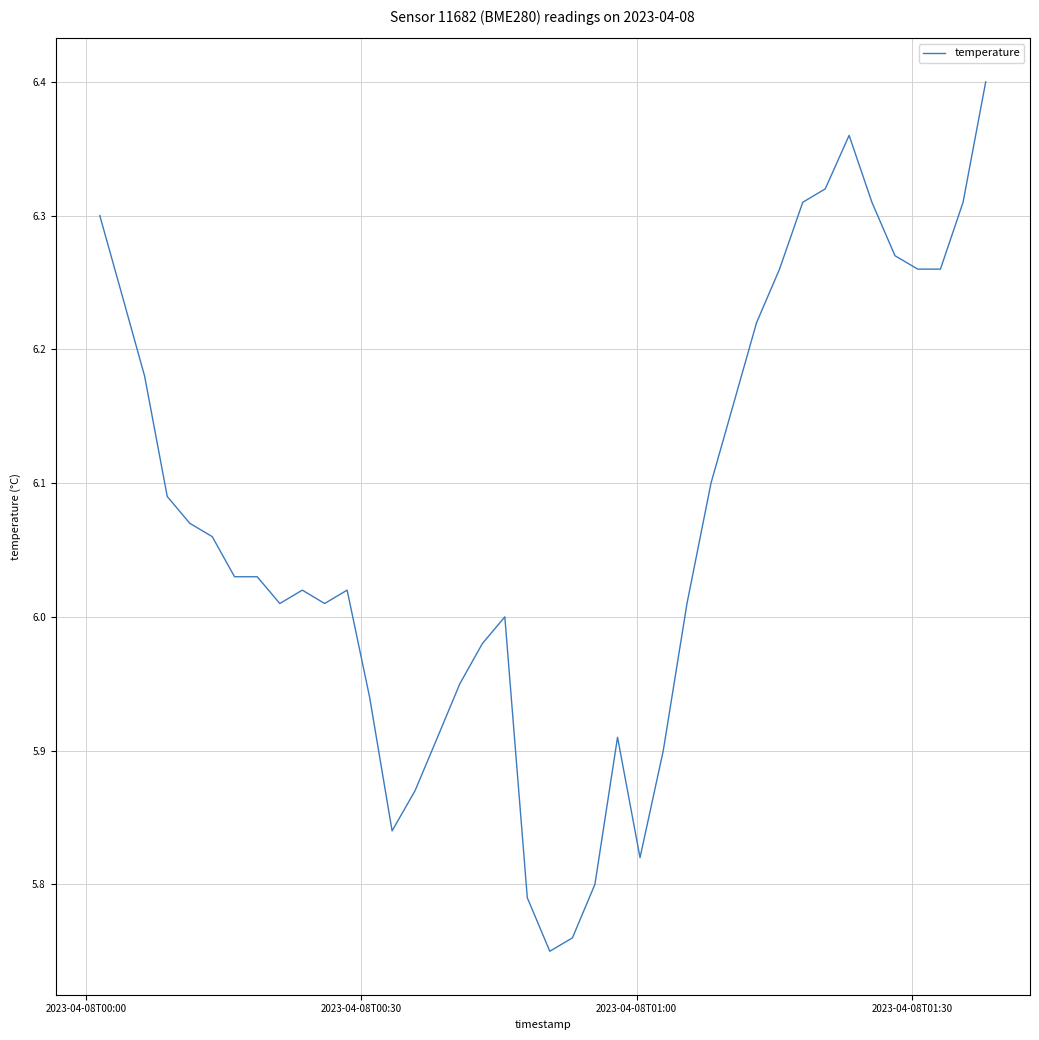

What is the greatest value displayed?

6.4